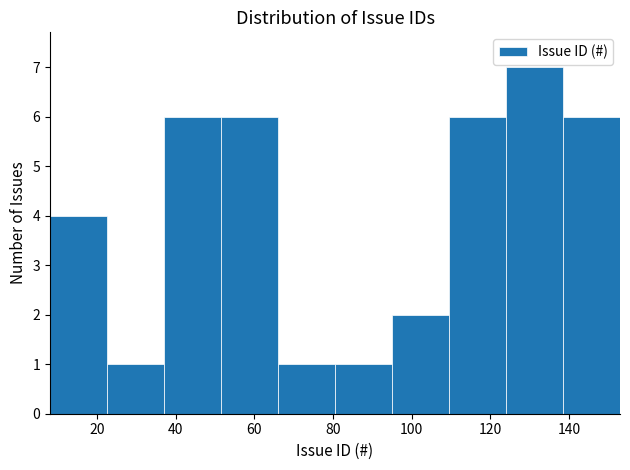

What is the height of the bar covering 80.5 to 95.0 on the x-axis? Neither the bar edges nor the heights are printed on the chart, so give them approximately, as read against the axes.

1